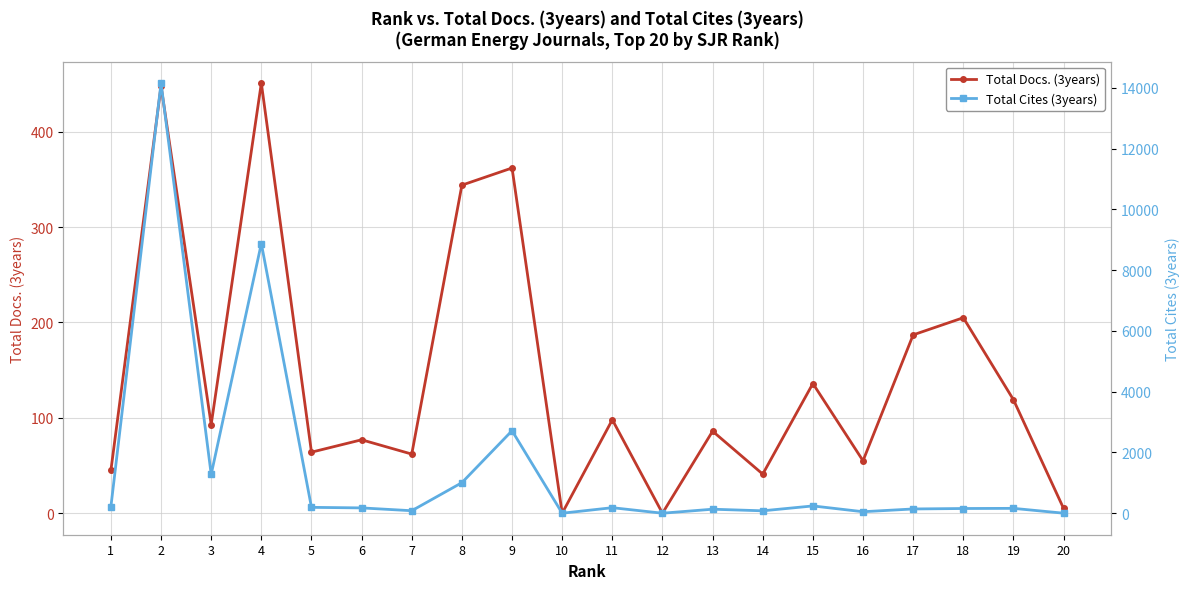

At which category does Total Docs. (3years) reach its first local peak?

2